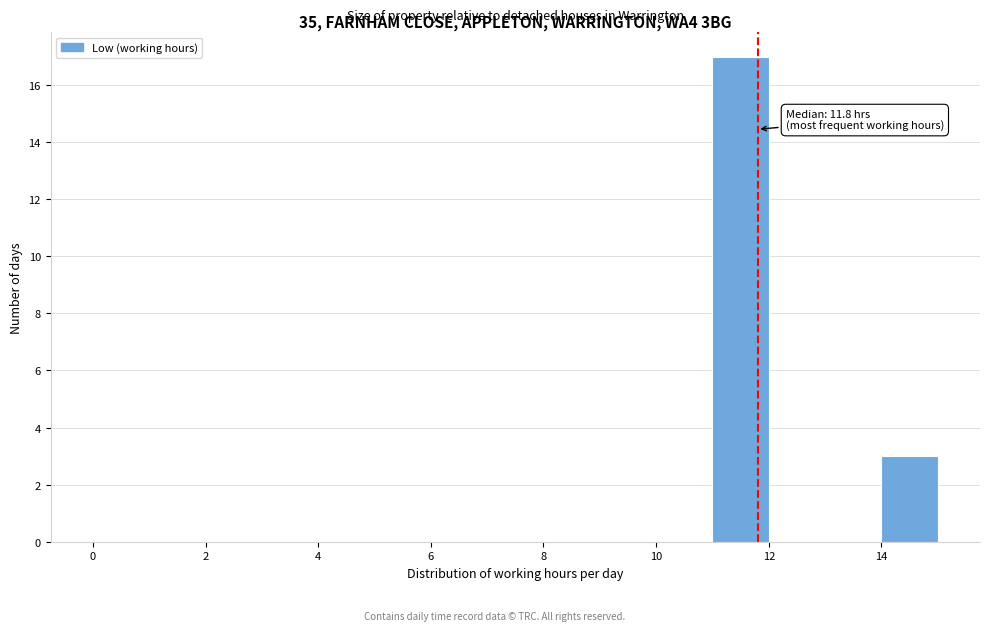

Which range on the x-axis has the tallest bar?

11 to 12